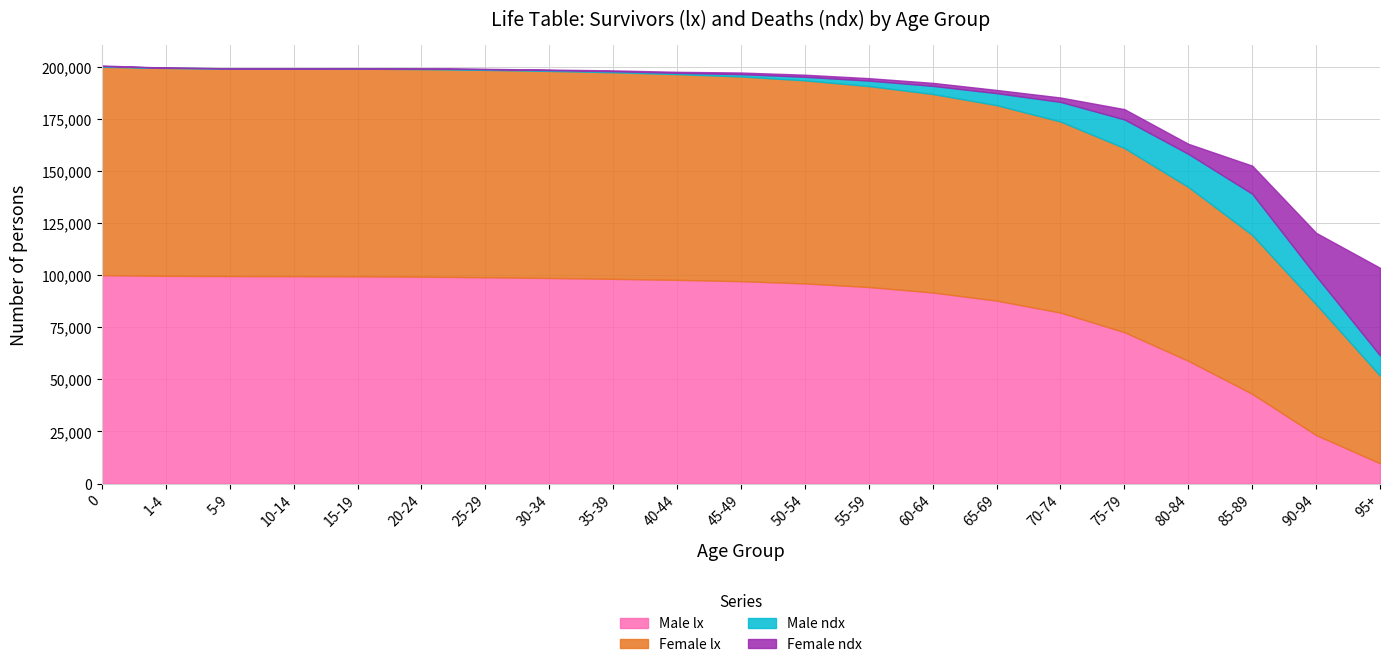

True or false: Male lx has more than 1 points higher than both neighbors.

False